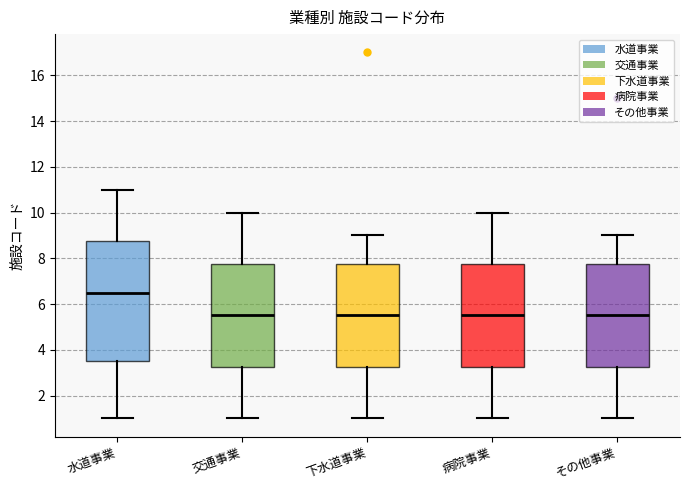

Where is the upper edge of the box for 水道事業 on the y-axis? The values are not printed on the chart, so give them approximately, as read against the axis.

8.8